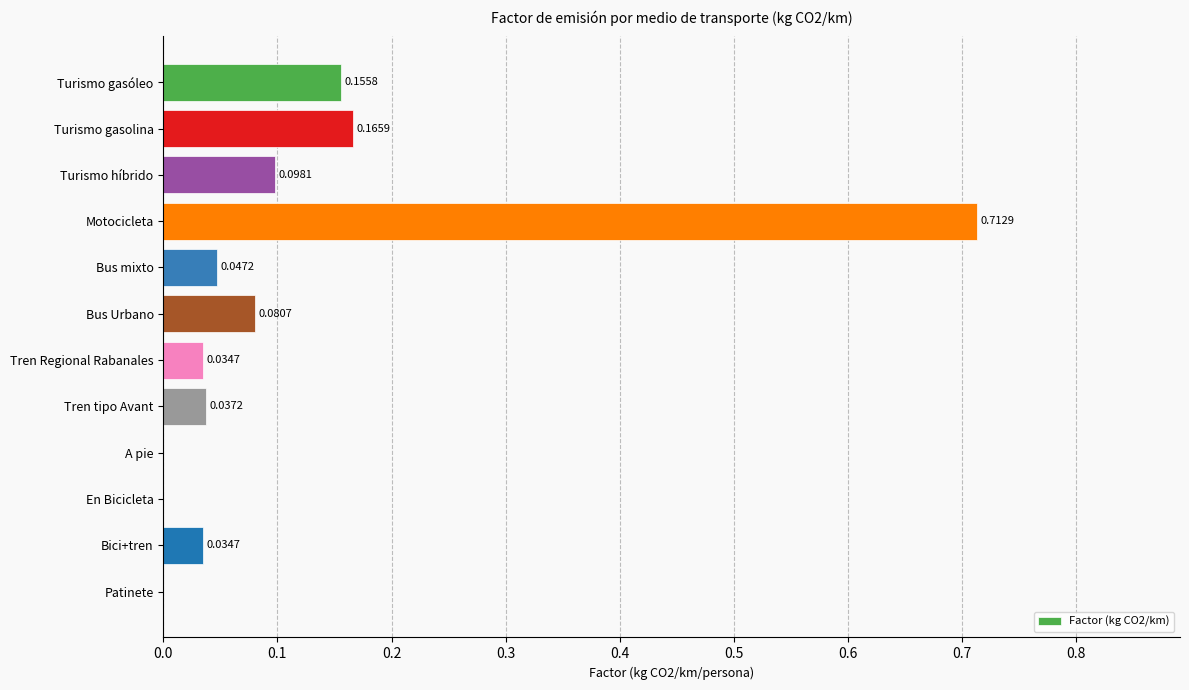

What is the sum of all values?

1.4